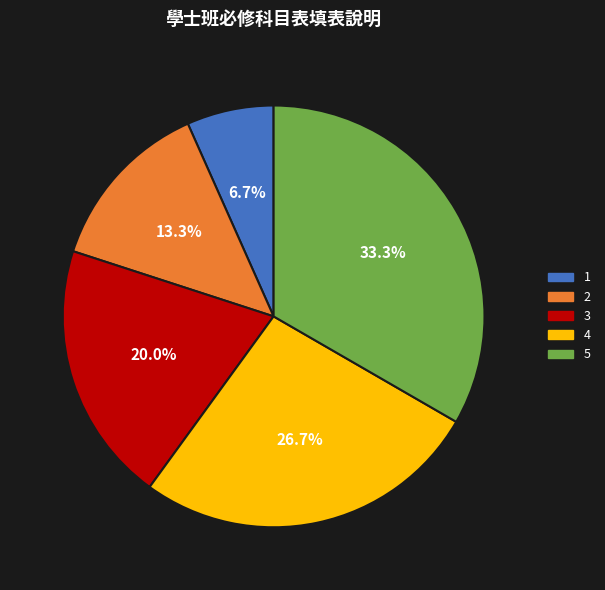

To the nearest percent, what is the difference between the largest and smallest slice percentages?

27%